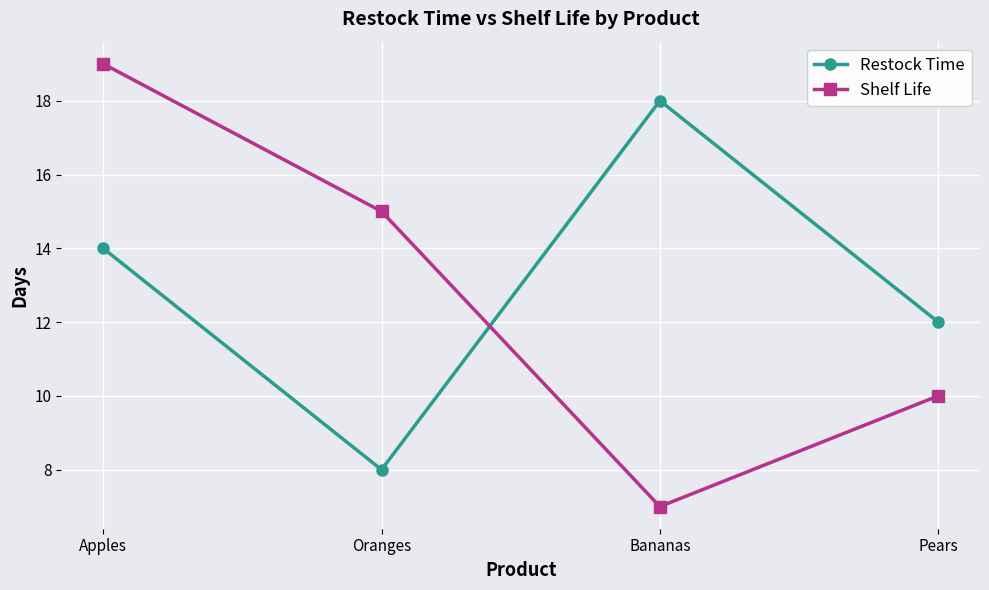

What is the sum of all Shelf Life values?

51